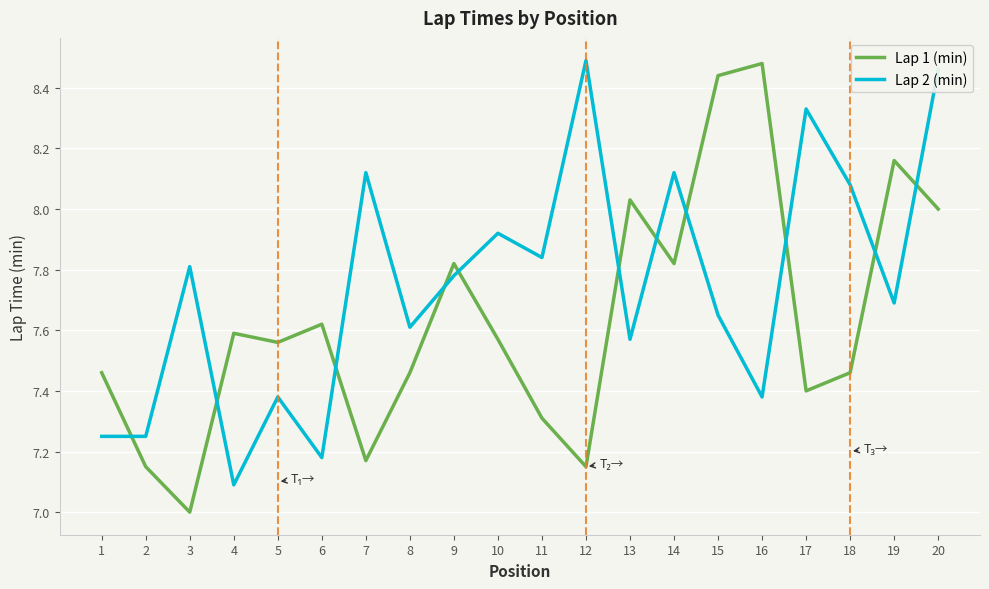

At which category is the sum across all series the highest?

20